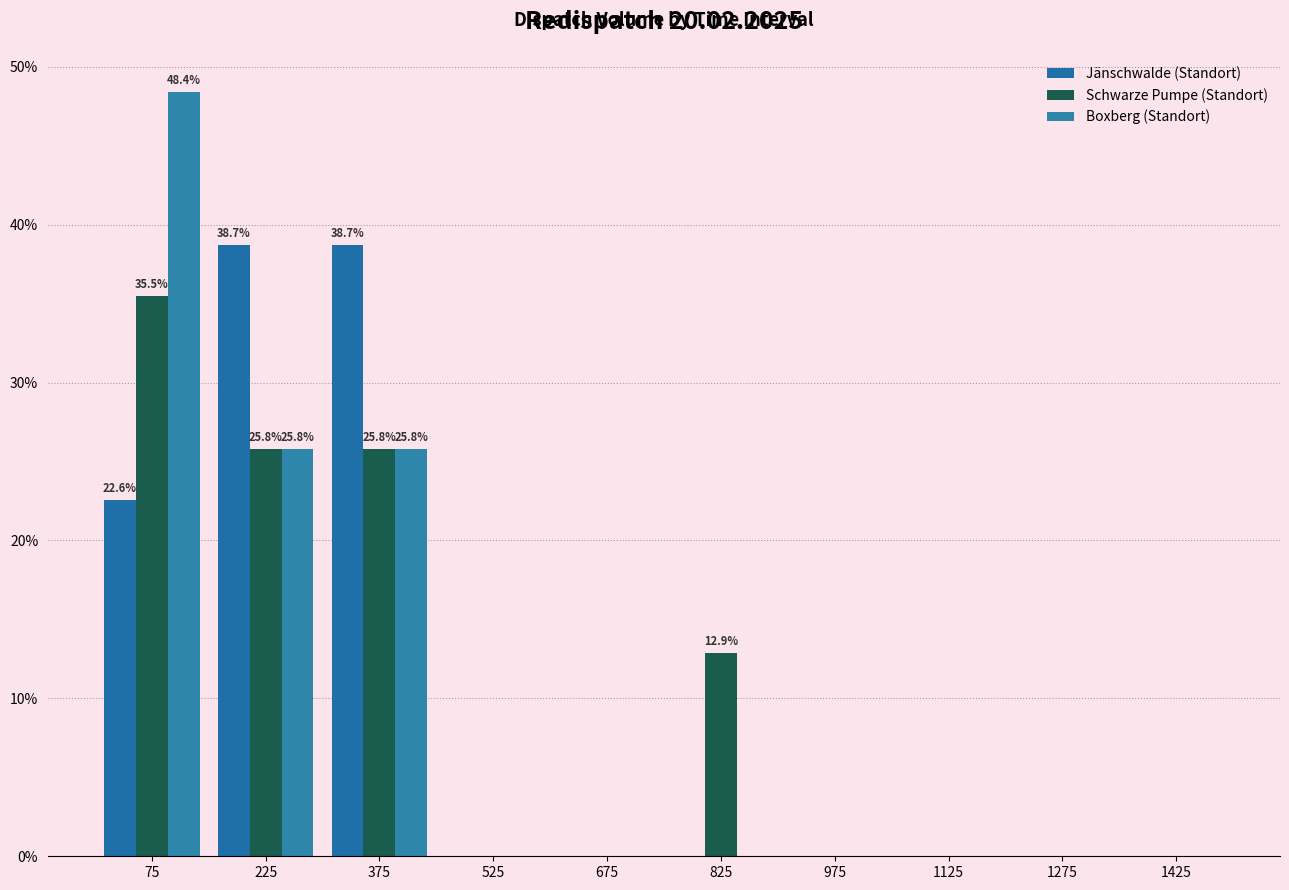

In the Schwarze Pumpe (Standort) series, which range on the x-axis has the tallest bar?

0 to 150